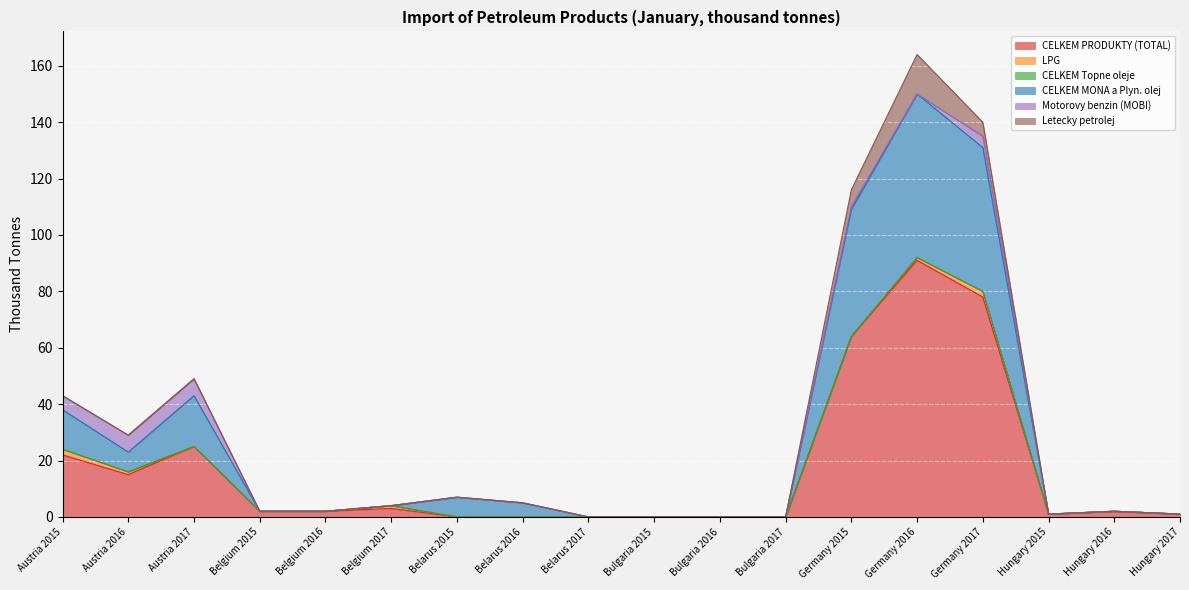

What position from the right is Belarus 2015?

12